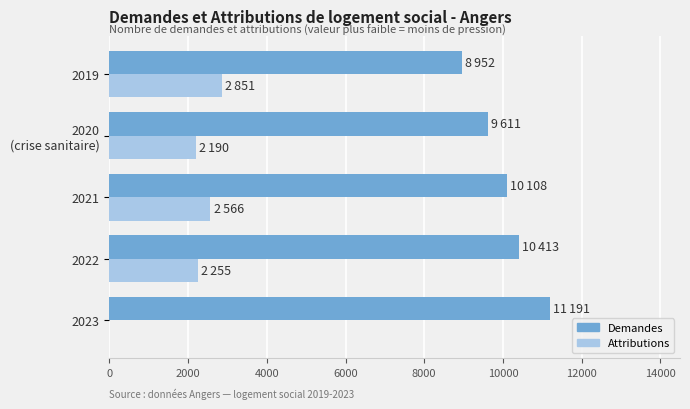

Which series has the largest total across all categories?

Demandes